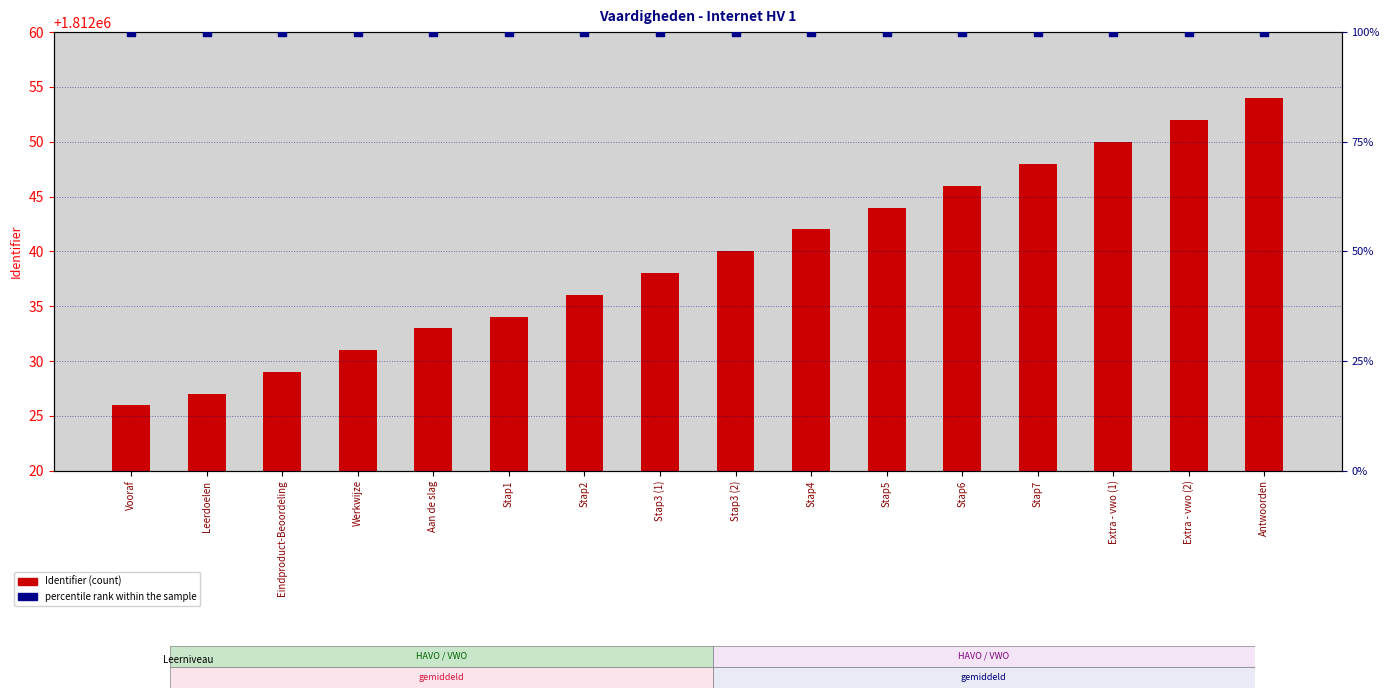

At how many categories does at least one series exceed 839669?

16